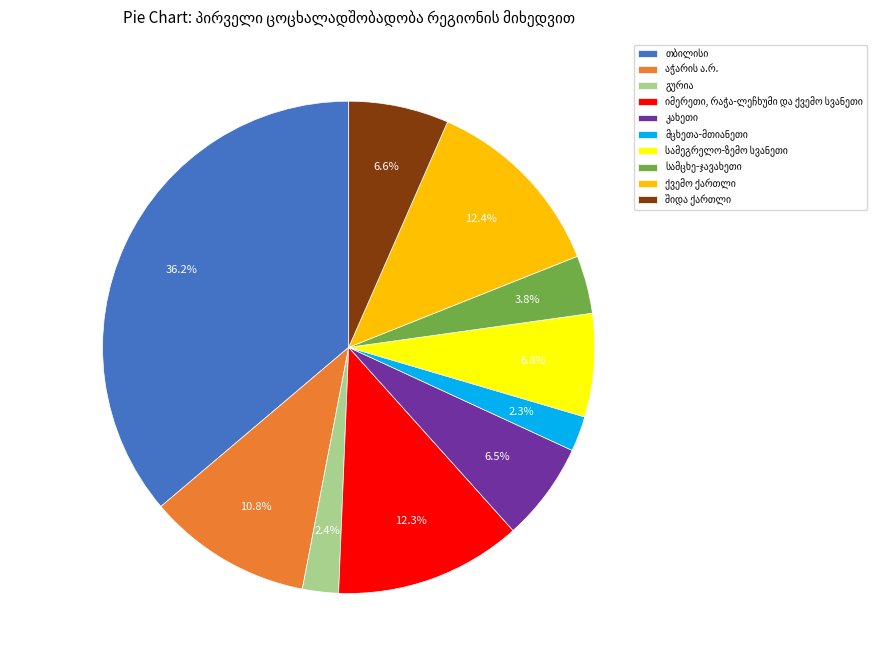

Is there a majority slice in this chart?

No